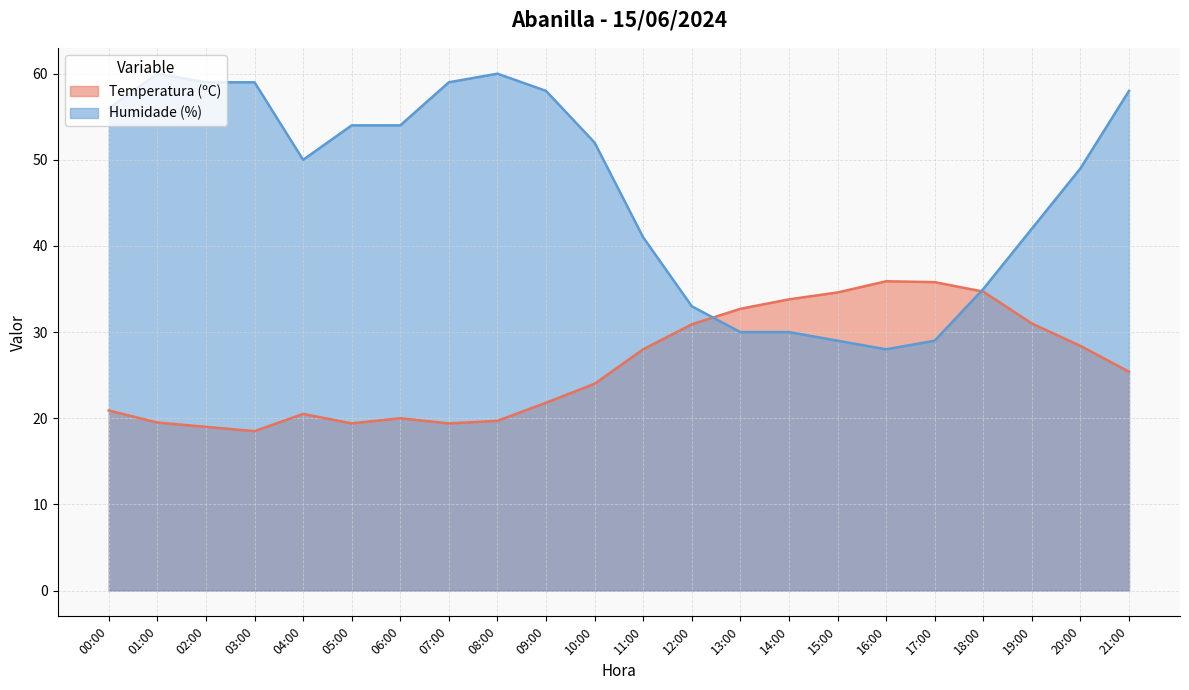

Reading left to right, transcribe all the data shown in this chart.

Temperatura (ºC): 20.9	19.5	19.0	18.5	20.5	19.4	20.0	19.4	19.7	21.8	24.0	28.0	30.9	32.7	33.8	34.6	35.9	35.8	34.7	31.0	28.4	25.4
Humidade (%): 56.0	60.0	59.0	59.0	50.0	54.0	54.0	59.0	60.0	58.0	52.0	41.0	33.0	30.0	30.0	29.0	28.0	29.0	35.0	42.0	49.0	58.0